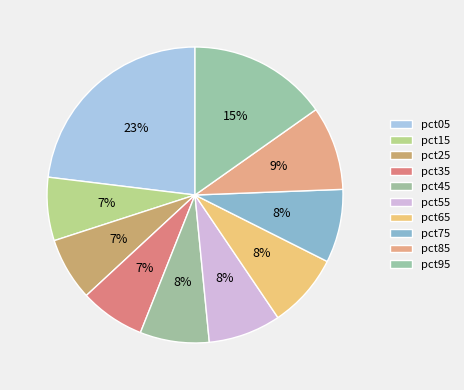

How many slices are in this pie chart?

10